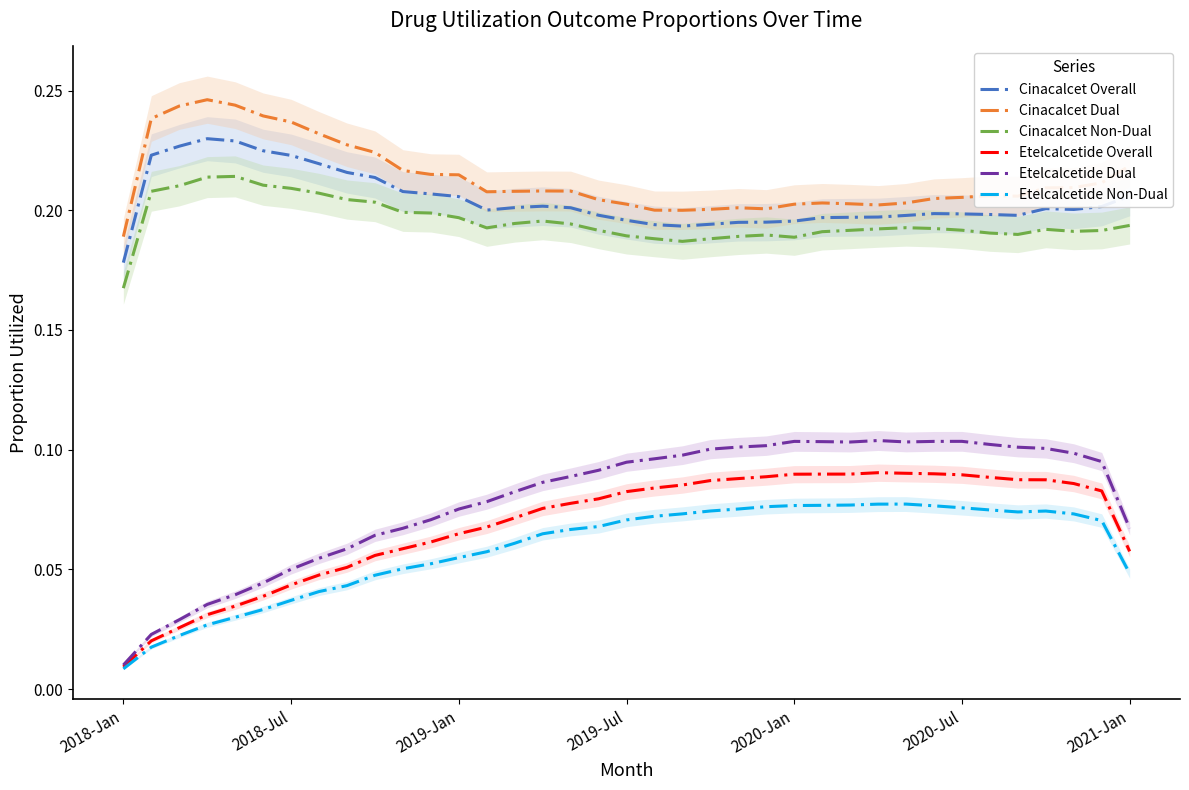

True or false: Cinacalcet Non-Dual and Cinacalcet Dual cross at least once.

False